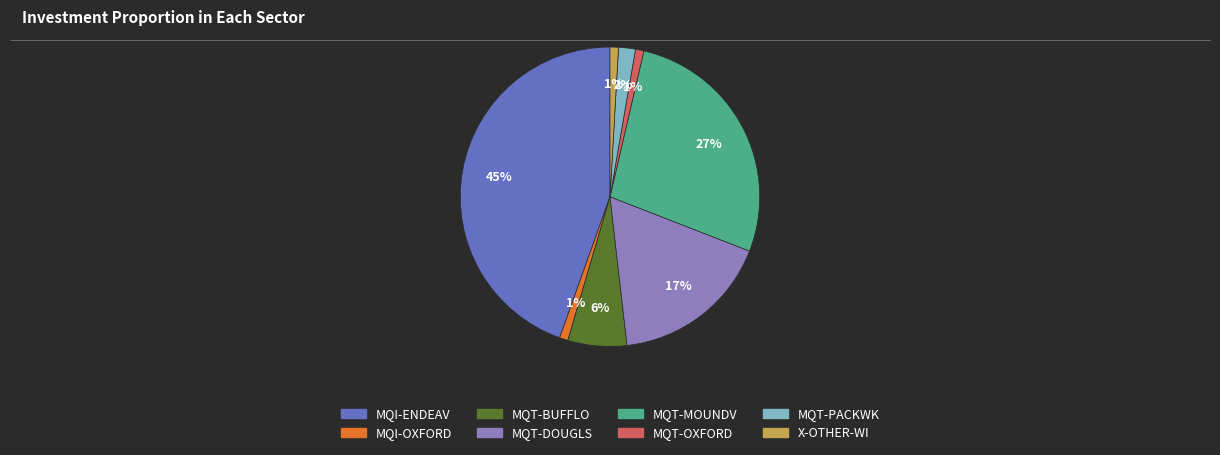

Combined, do MQI-ENDEAV and MQT-DOUGLS account for over 50%?

Yes